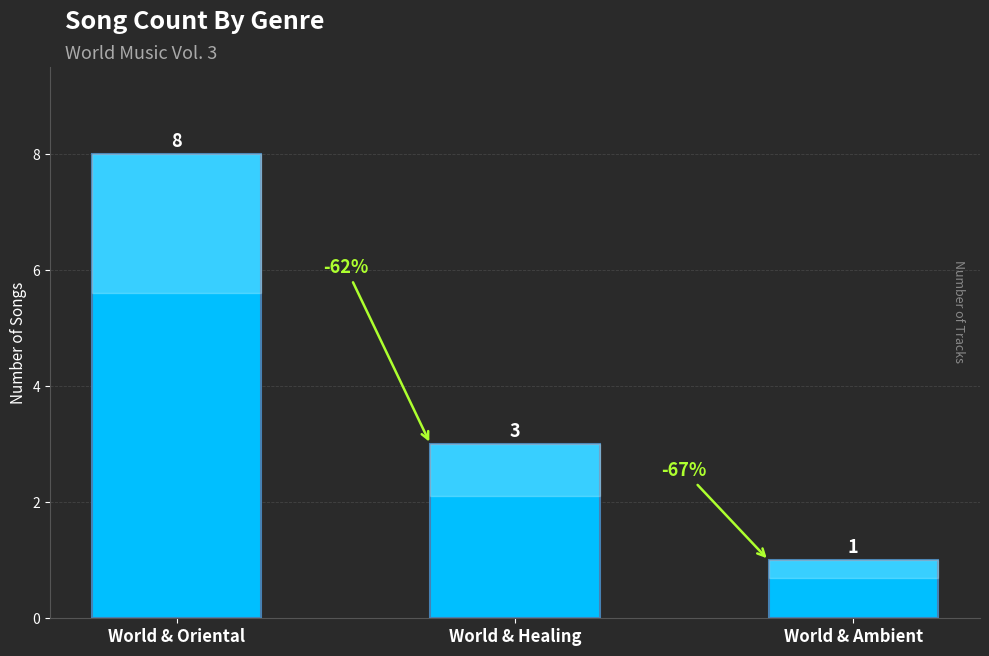

What is the greatest value displayed?

8